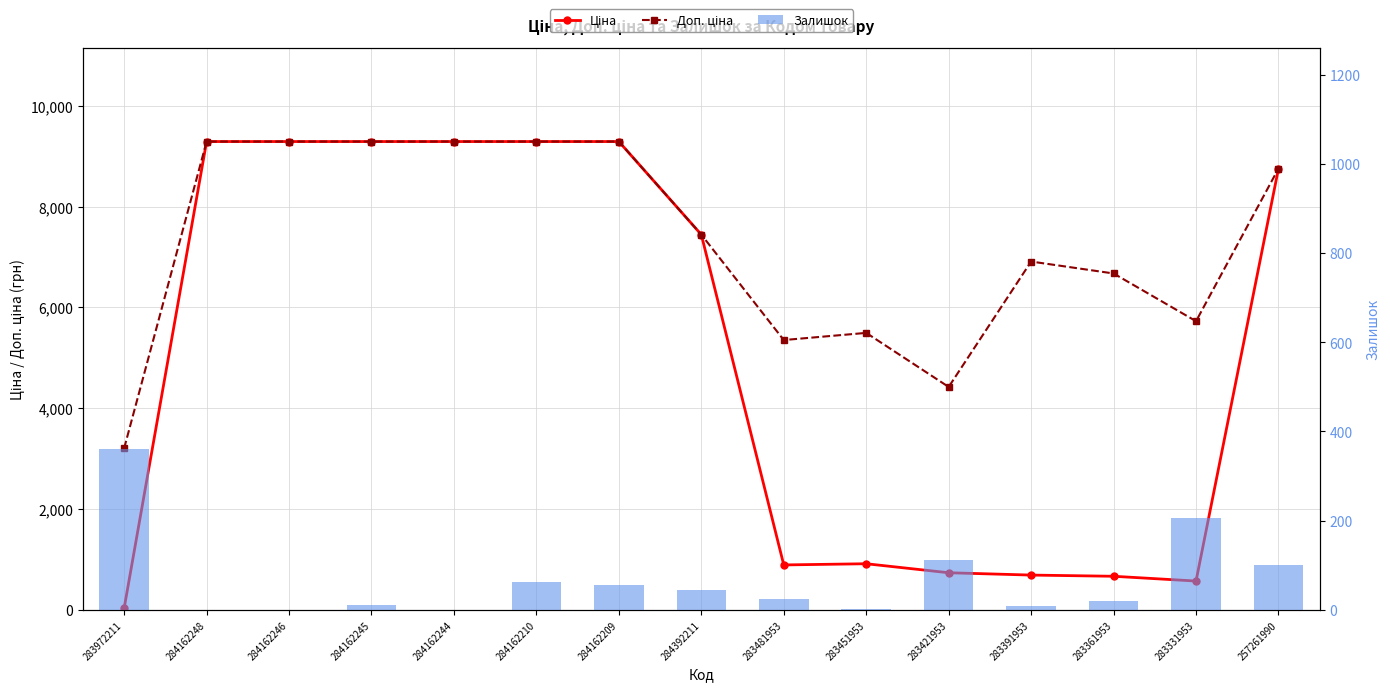

Reading left to right, list all the values displayed in this chart.

Ціна: 283972211=32.0	284162248=9290.5	284162246=9290.5	284162245=9290.5	284162244=9290.5	284162210=9290.5	284162209=9290.5	284392211=7444.6	283481953=892.2	283451953=915.8	283421953=737.2	283391953=691.0	283361953=667.4	283331953=572.7	257261990=8755.5
Доп. ціна: 283972211=3205.0	284162248=9290.5	284162246=9290.5	284162245=9290.5	284162244=9290.5	284162210=9290.5	284162209=9290.5	284392211=7444.6	283481953=5353.1	283451953=5495.0	283421953=4423.0	283391953=6910.3	283361953=6673.6	283331953=5727.0	257261990=8755.5
Залишок: 283972211=360.0	284162248=0.0	284162246=0.0	284162245=10.0	284162244=0.0	284162210=62.0	284162209=56.0	284392211=44.0	283481953=24.0	283451953=2.0	283421953=113.0	283391953=9.0	283361953=20.0	283331953=205.0	257261990=101.0